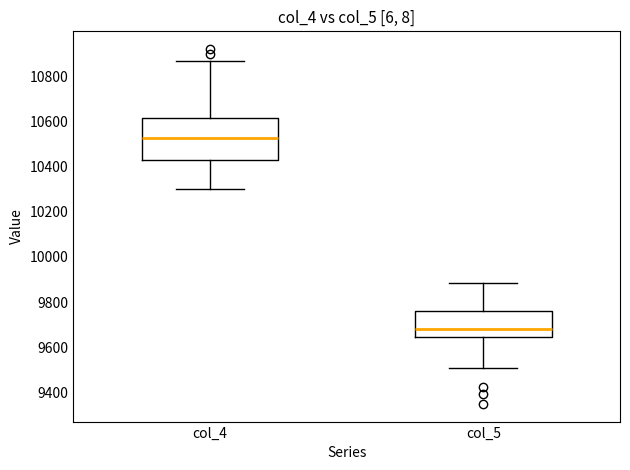

Where does the median line of the box for col_4 sit on the y-axis? The values are not printed on the chart, so give them approximately, as read against the axis.

10520